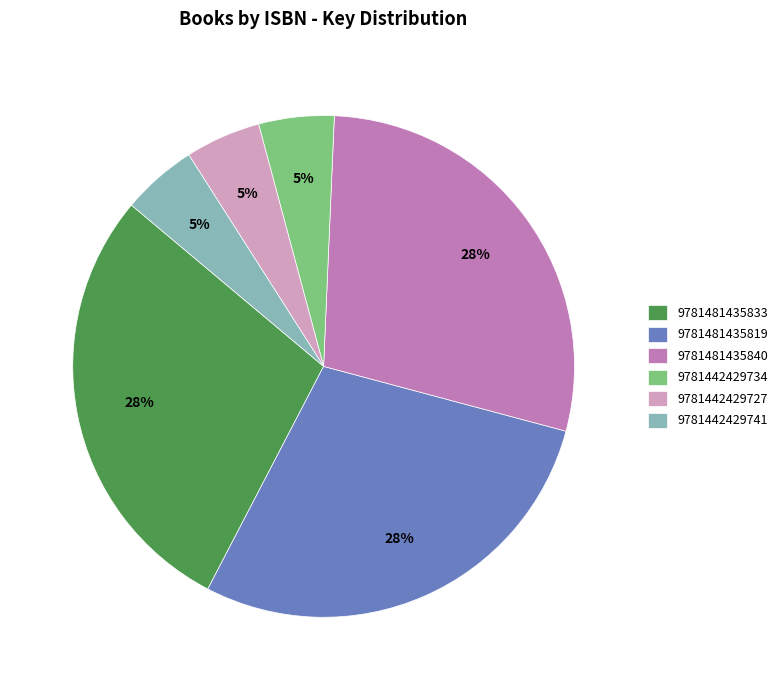

To the nearest percent, what is the average slice percentage?

17%